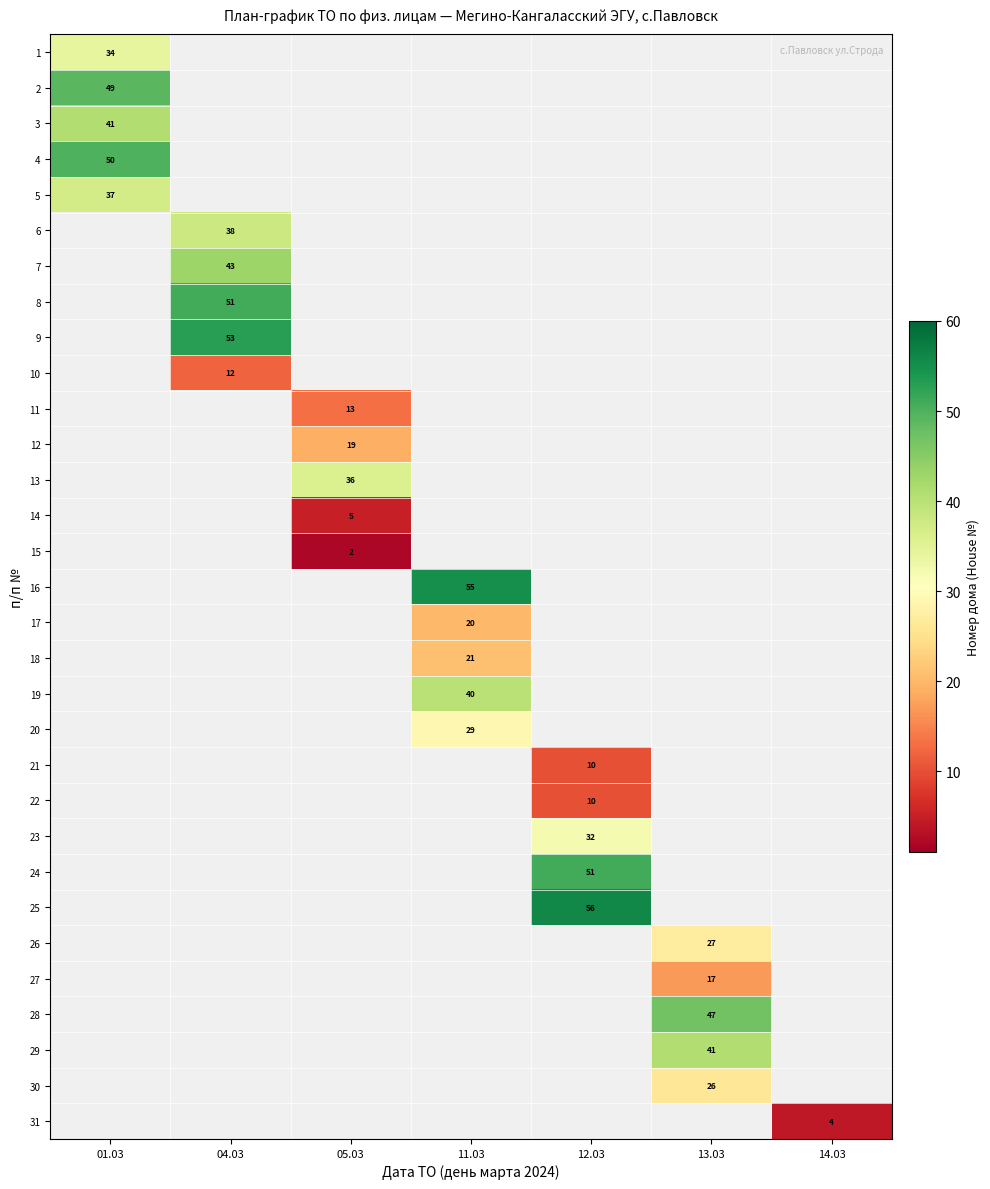

The 13 series shows 36 at 05.03. True or false?

True